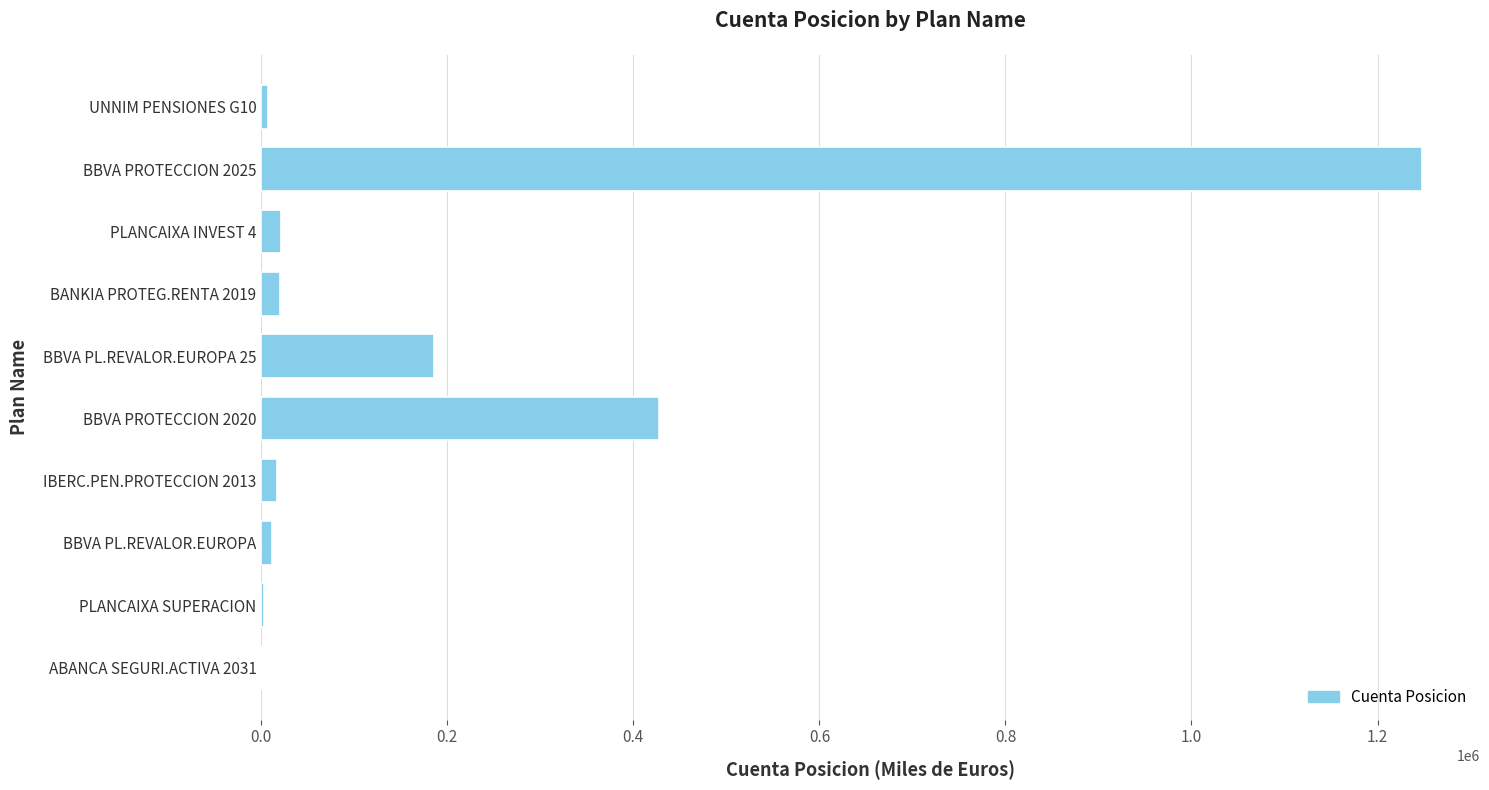

At which label is the value closest to 624212?

BBVA PROTECCION 2020